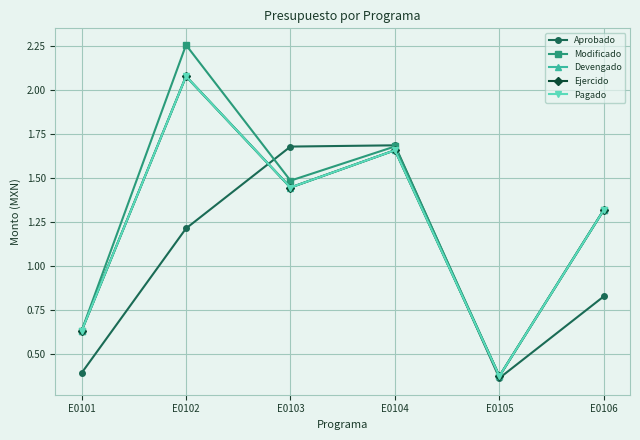

What is the value of the Ejercido point at the 5th from the left?

0.4